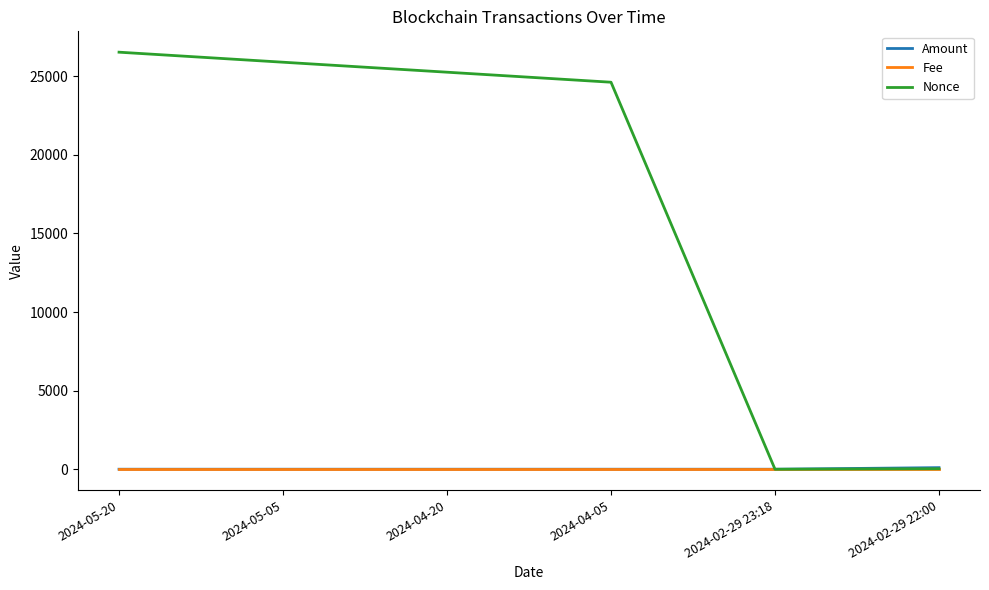

Which series has the largest total across all categories?

Nonce